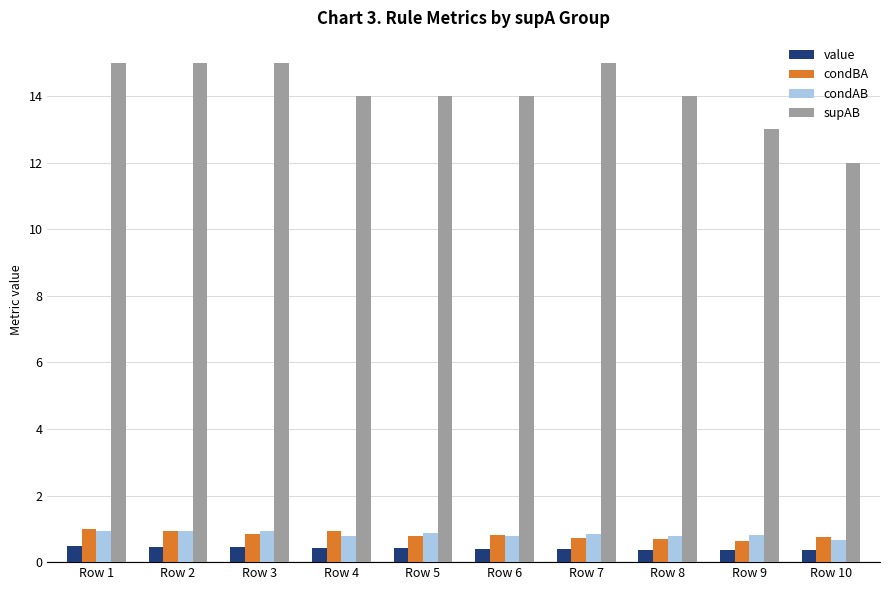

What is the sum of all value values?

4.1